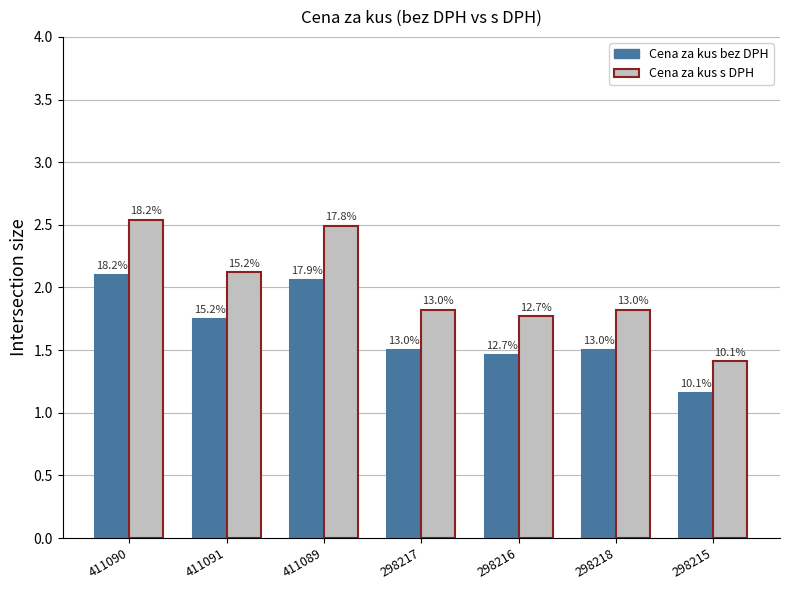

Is the value of Cena za kus s DPH at 298217 greater than the value of Cena za kus bez DPH at 411089?

No